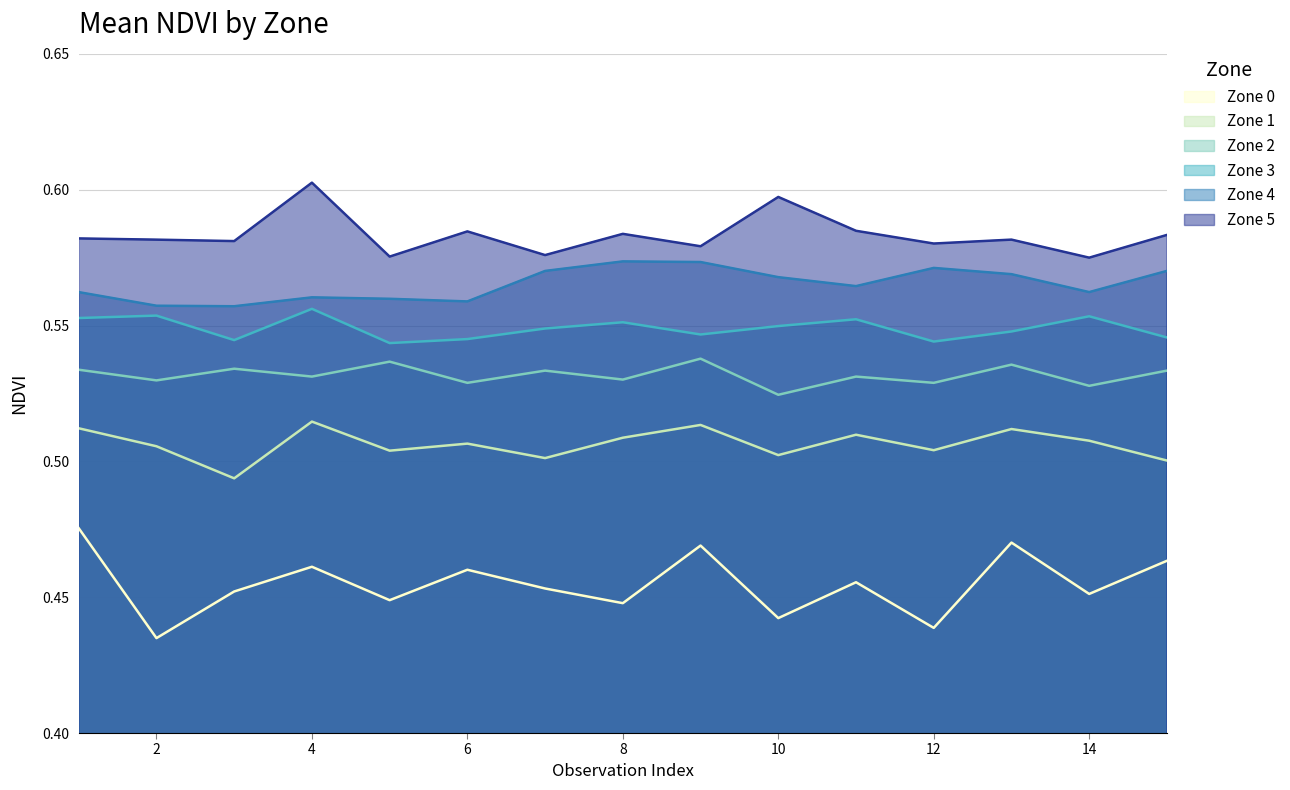

What are all the series names shown in the legend?

Zone 0, Zone 1, Zone 2, Zone 3, Zone 4, Zone 5